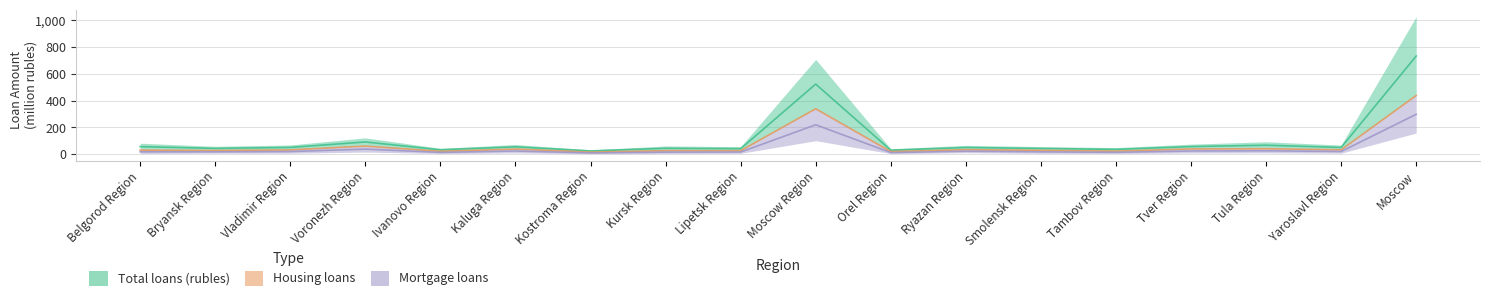

What is the label of the 1st point from the right?

Moscow